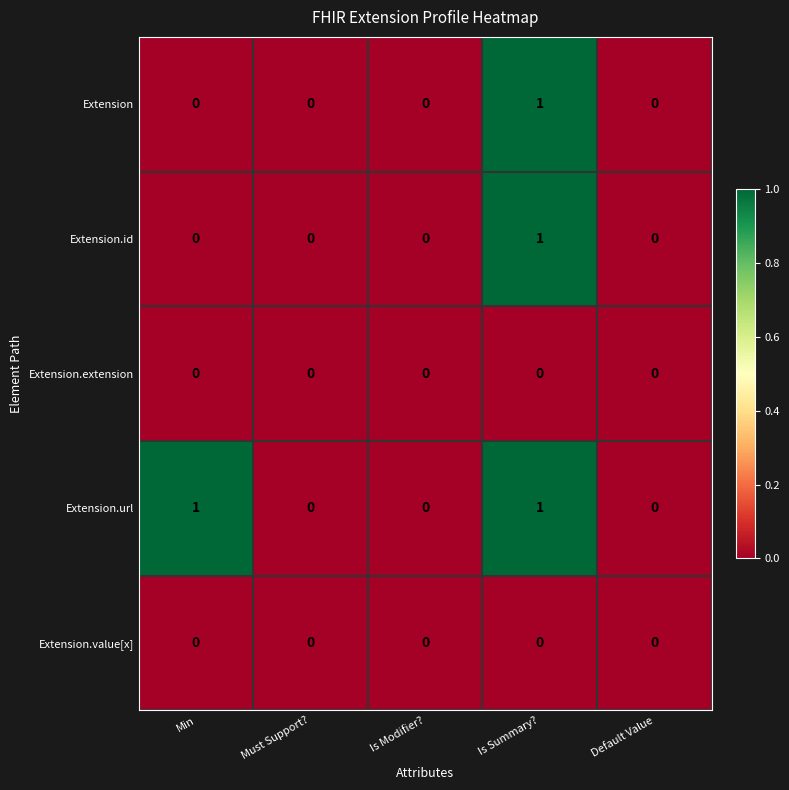

Is it true that Extension.url equals 0 at Must Support??

True